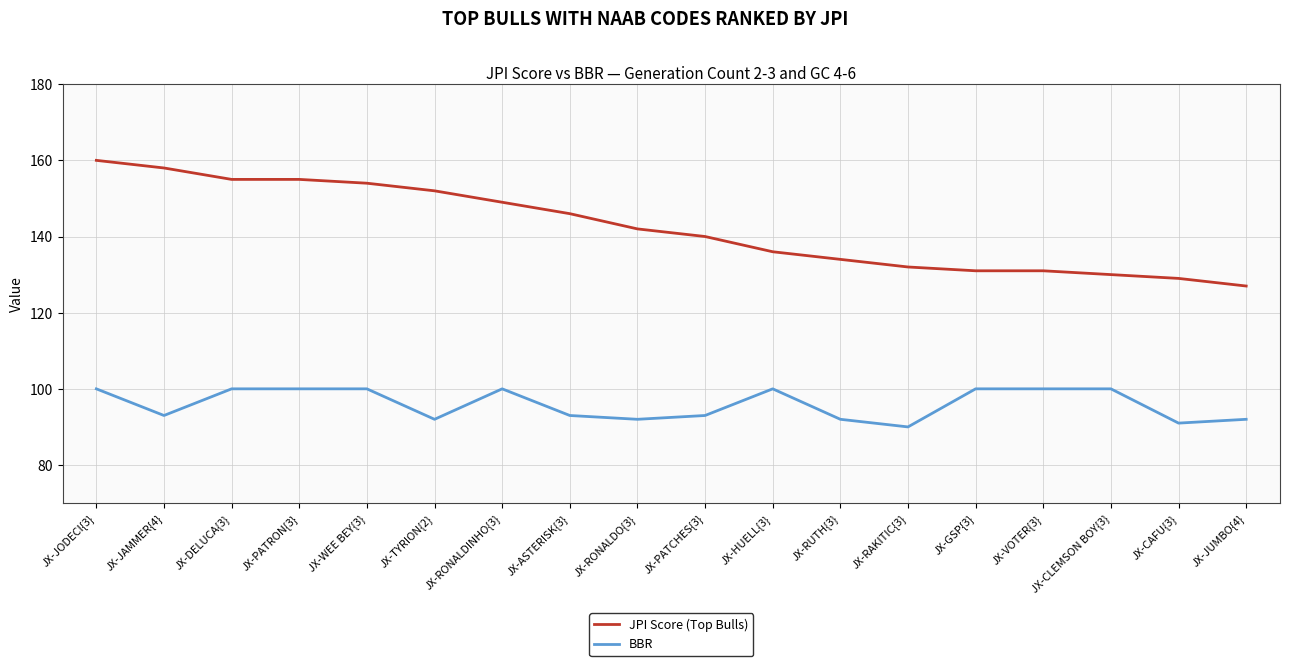

What position from the left is JX-CAFU{3}?

17